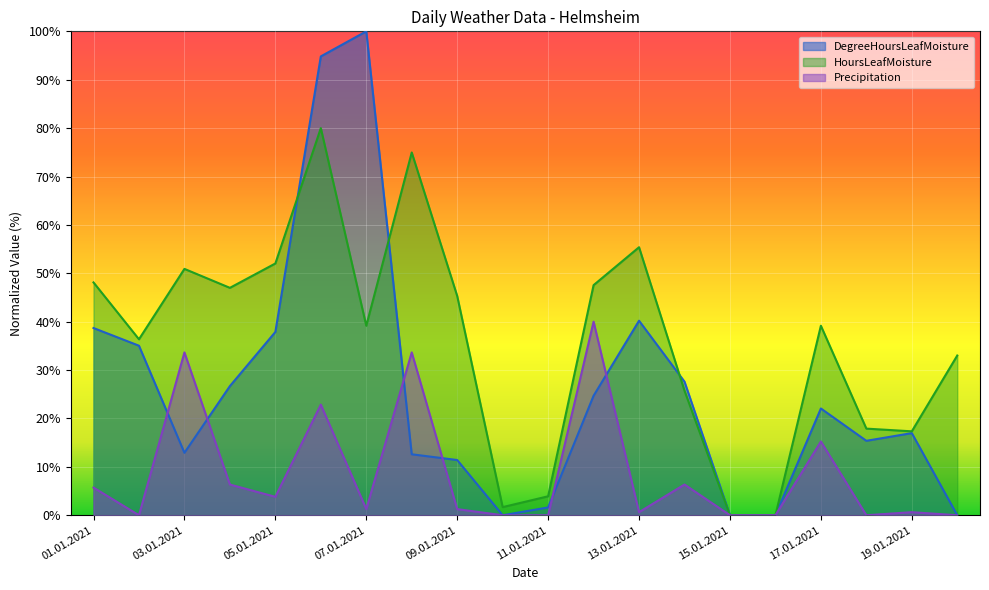

What is the sum of the DegreeHoursLeafMoisture values at 11.01.2021 and 02.01.2021?

36.6